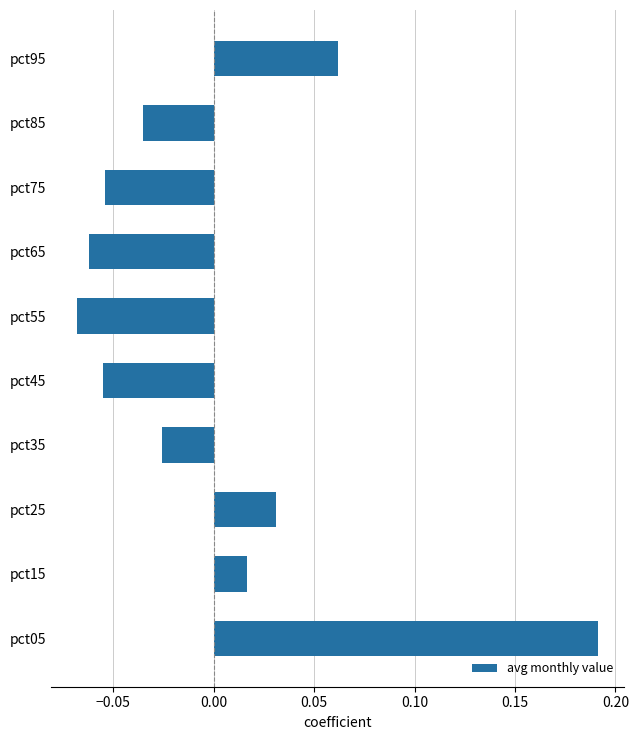

What is the difference between the maximum and minimum values?

0.3